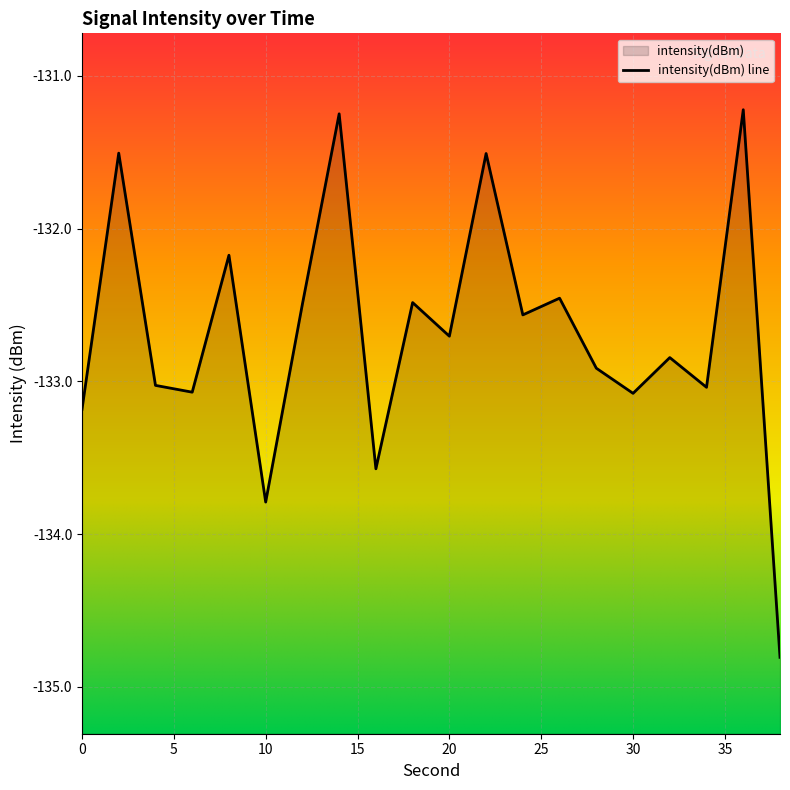

How many values exceed -132?

4